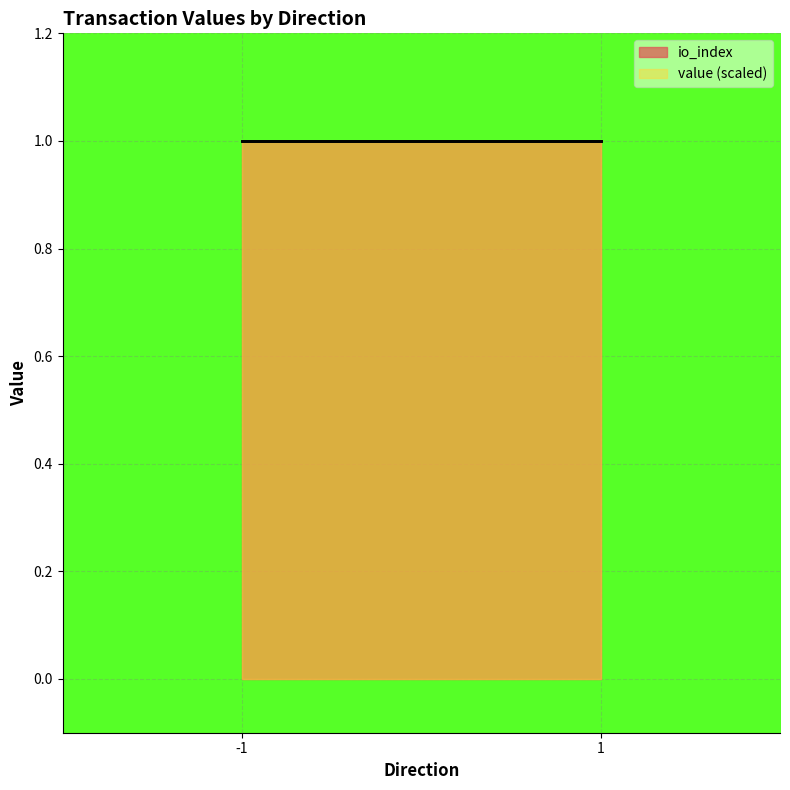

Is it true that value equals 0.0 at -1?

False